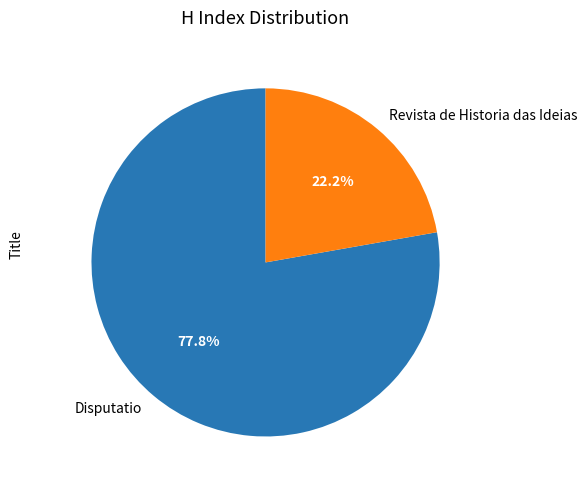

What percentage do Revista de Historia das Ideias and Disputatio together represent?

100.0%